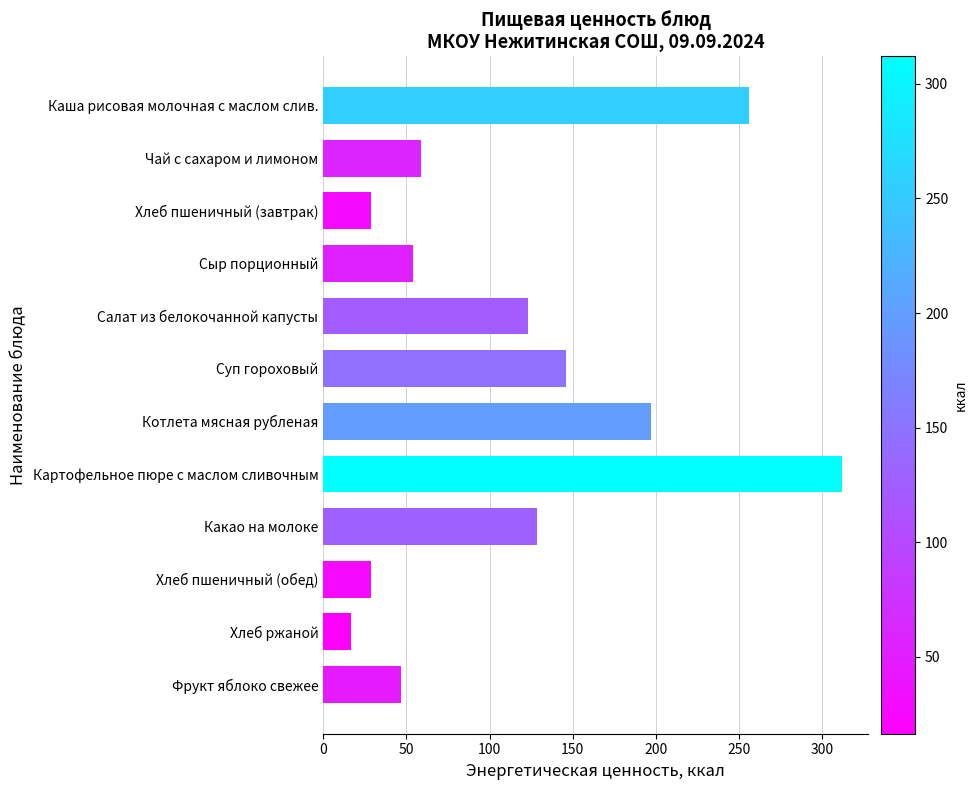

Count the number of data series in this chart.

1